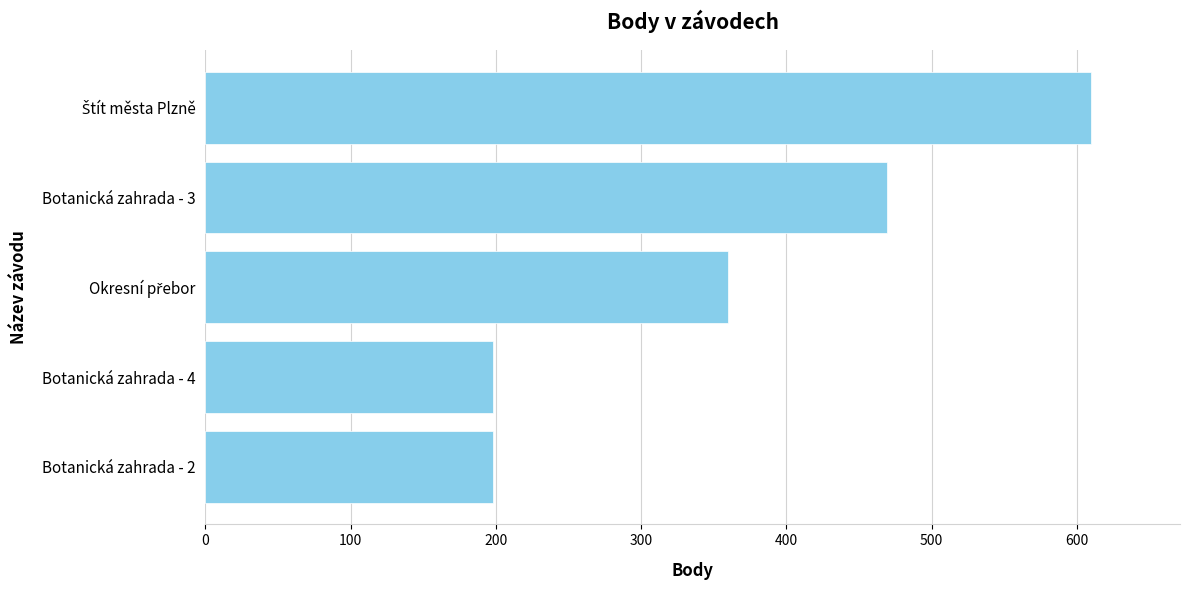

What is the average value?

367